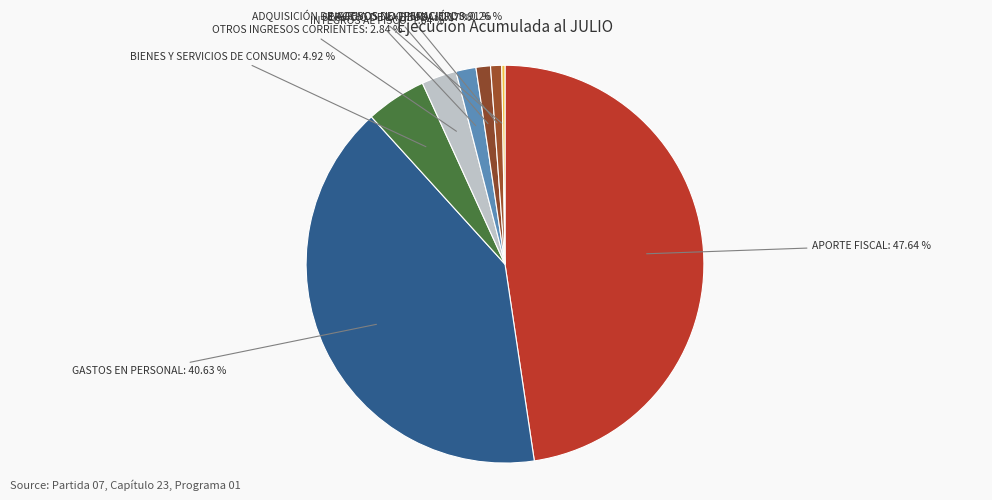

Which category has the biggest portion of the pie?

APORTE FISCAL: 47.64 %